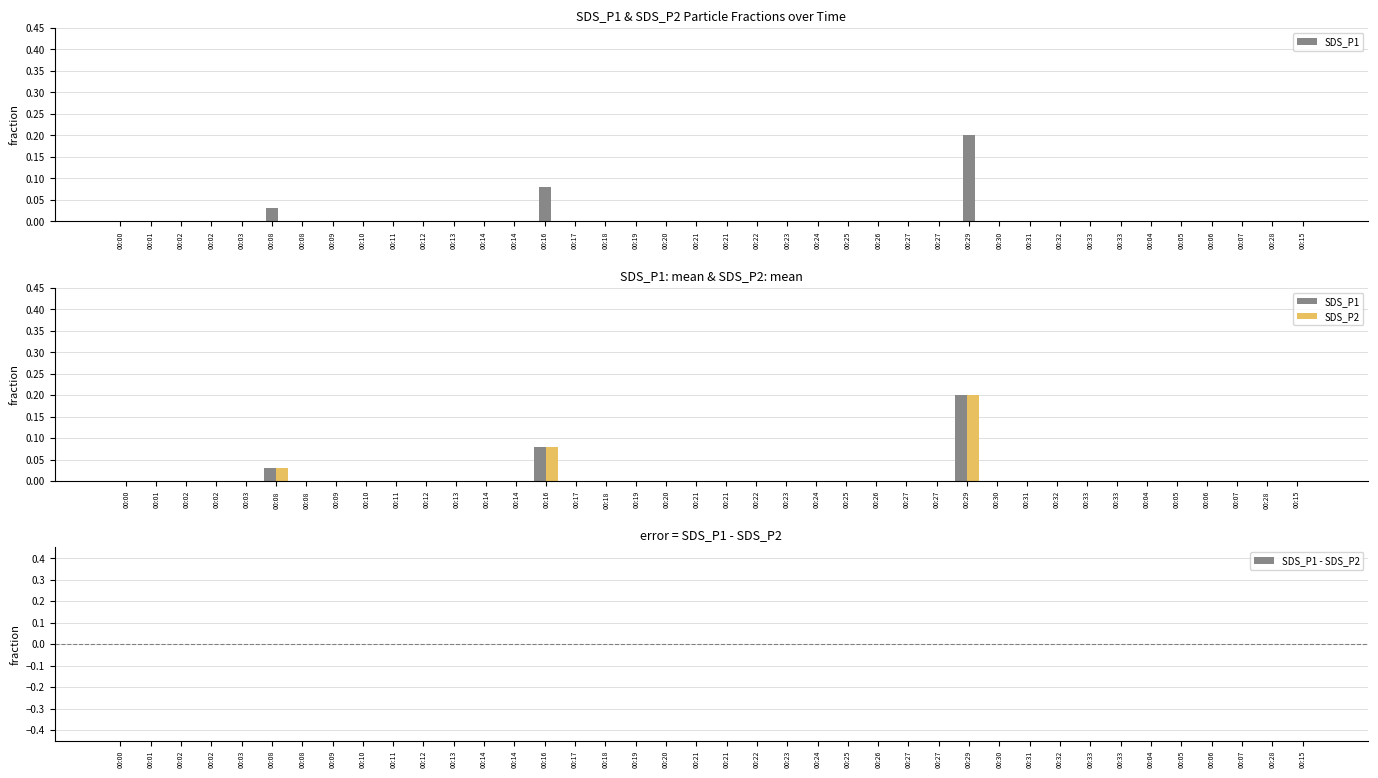

At which category is the sum across all series the highest?

00:29